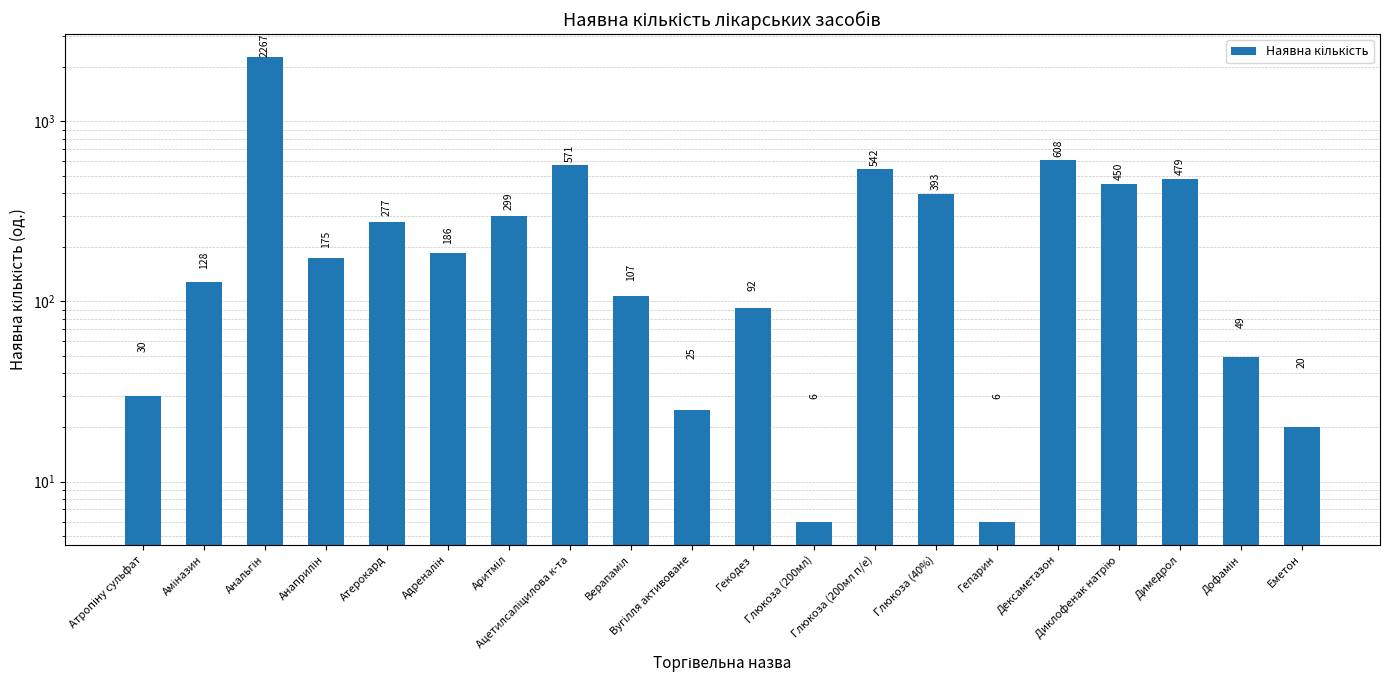

List the labels in order of value, smallest first.

Глюкоза (200мл), Гепарин, Еметон, Вугілля активоване, Атропіну сульфат, Дофамін, Гекодез, Верапаміл, Аміназин, Анаприлін, Адреналін, Атерокард, Аритміл, Глюкоза (40%), Диклофенак натрію, Димедрол, Глюкоза (200мл п/е), Ацетилсаліцилова к-та, Дексаметазон, Анальгін